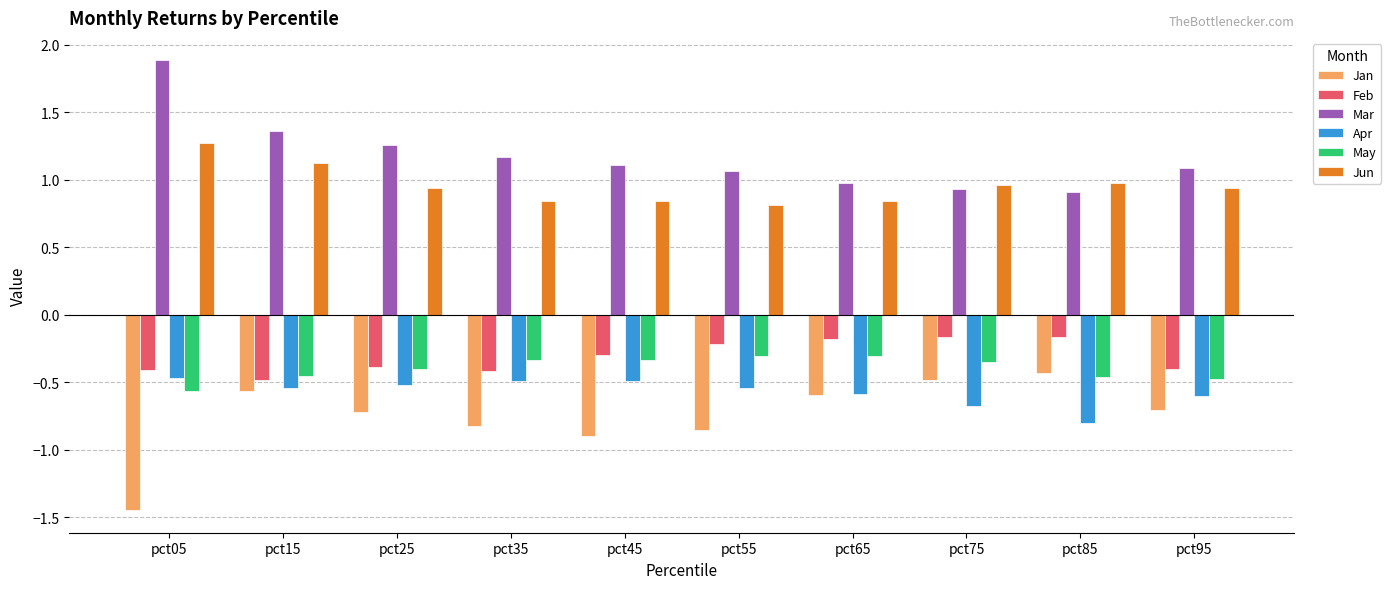

Is the value of Jun at pct65 greater than the value of May at pct75?

Yes